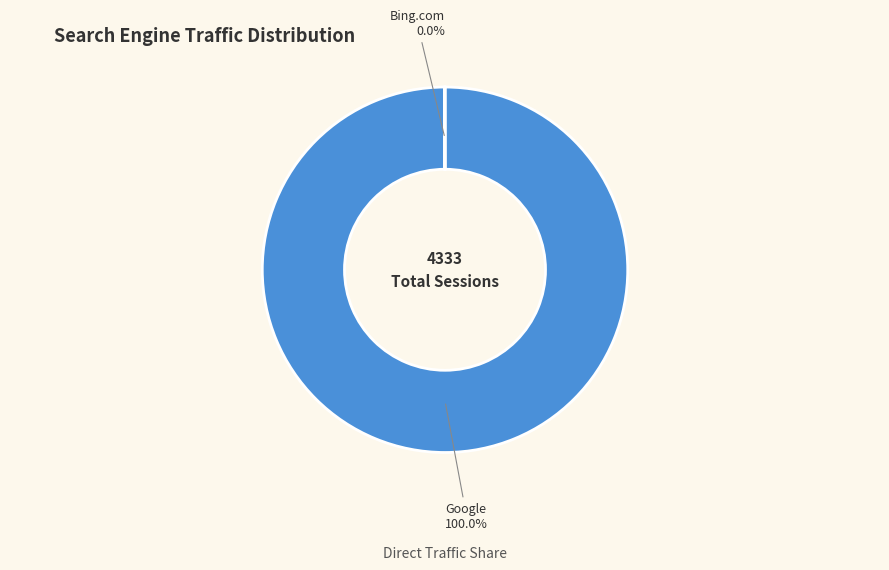

Does any single category account for the majority?

Yes